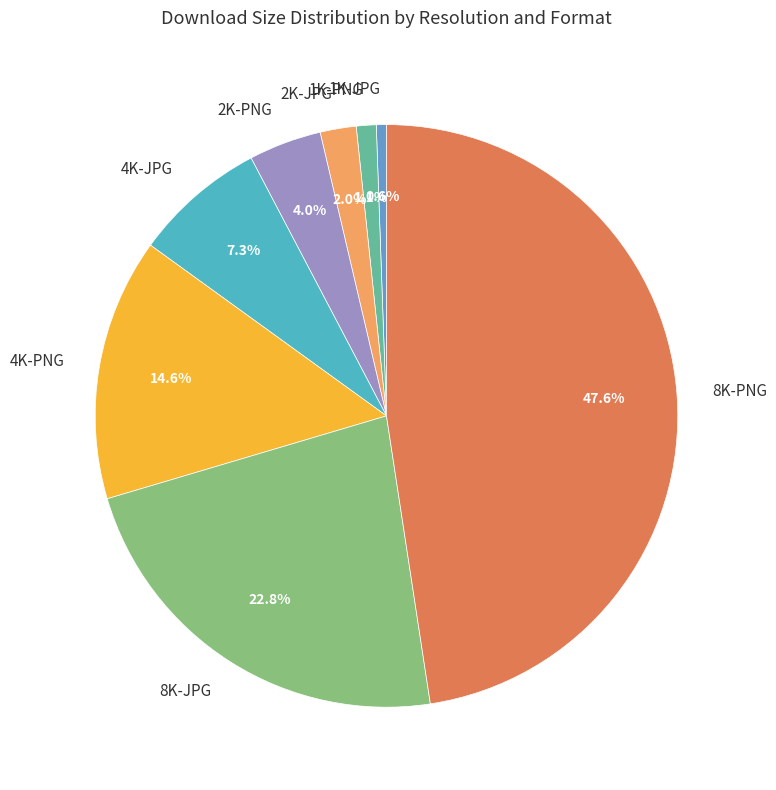

Which category has the biggest portion of the pie?

8K-PNG